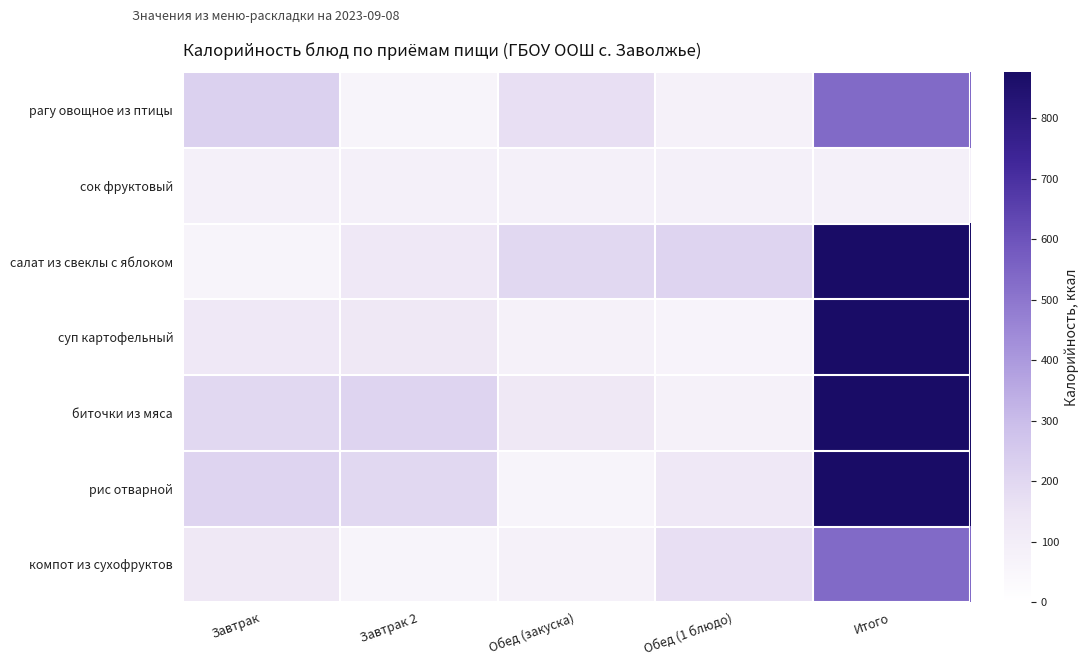

At which category is the sum across all series the highest?

Итого